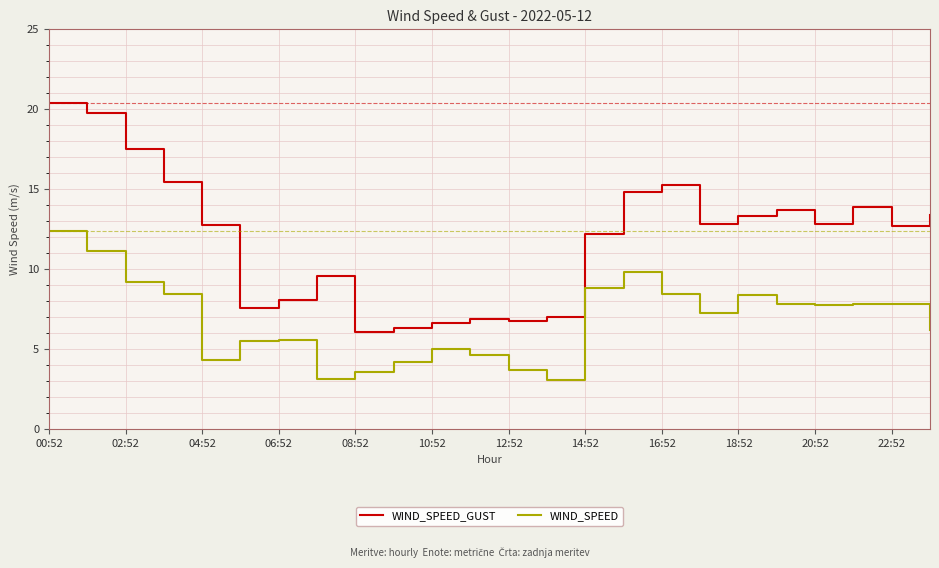

Which series has the largest total across all categories?

WIND_SPEED_GUST